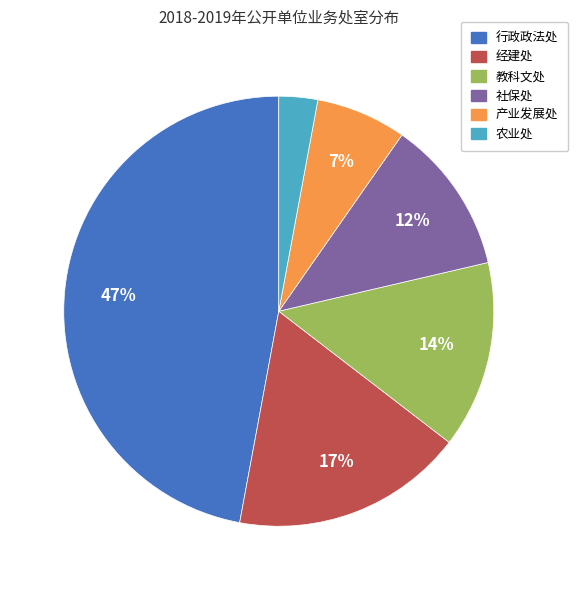

Is 行政政法处 the majority of the pie?

No